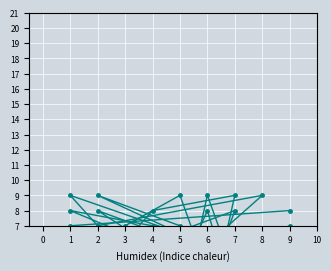

The col_2 series shows 7 at 4. True or false?

False